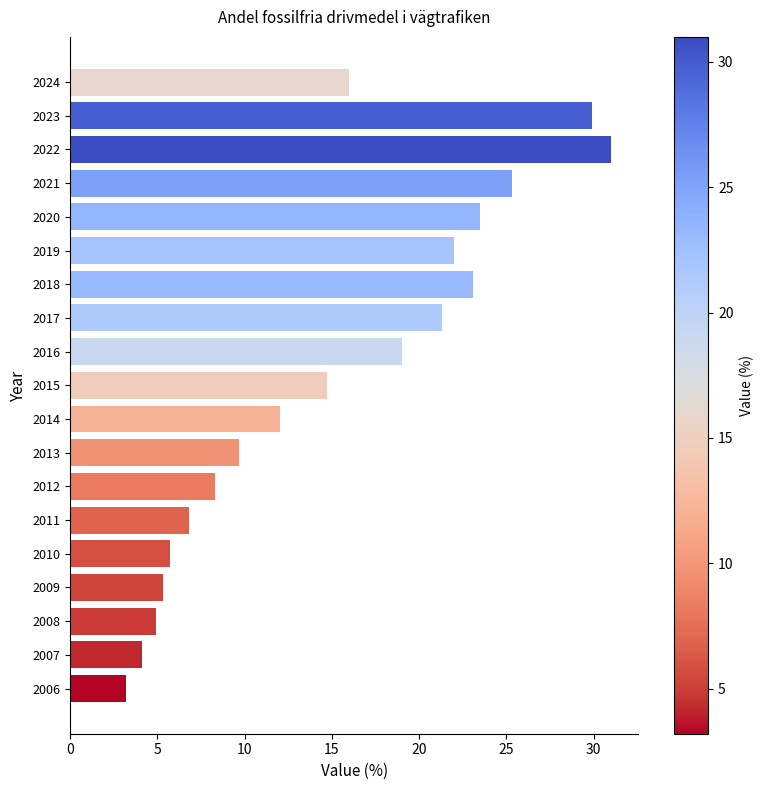

What is the change in value from 2013 to 2021?

+15.6